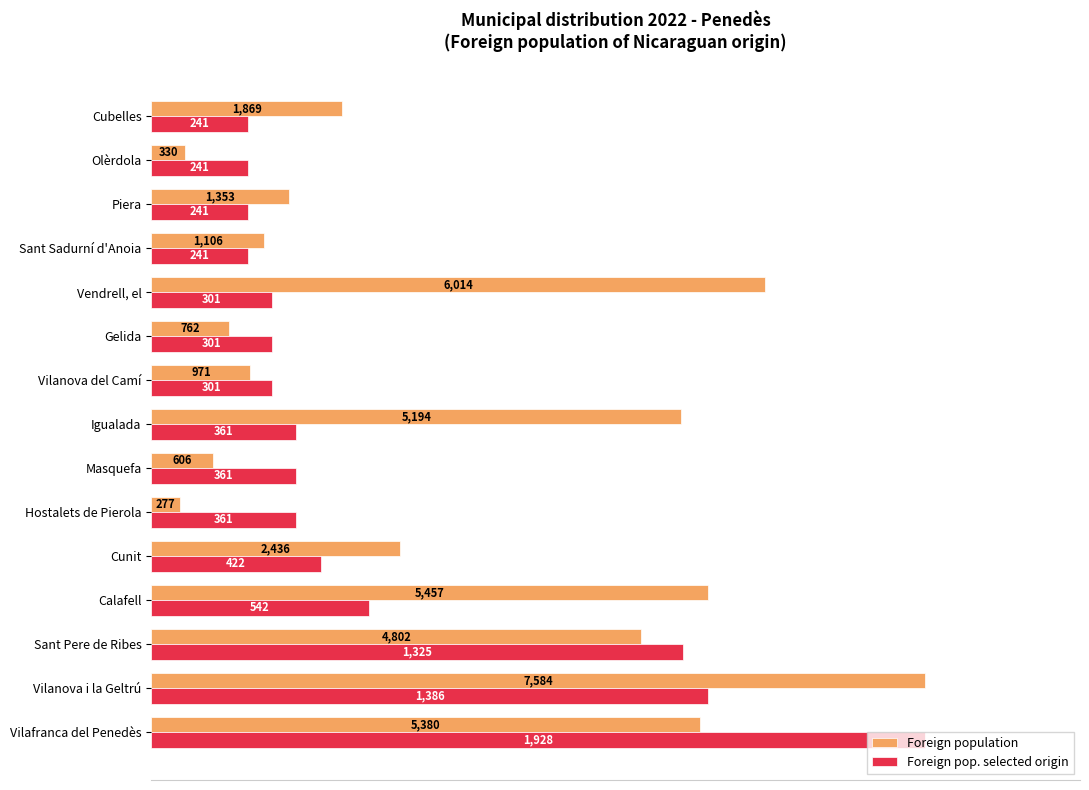

What are all the series names shown in the legend?

Foreign population, Foreign pop. selected origin